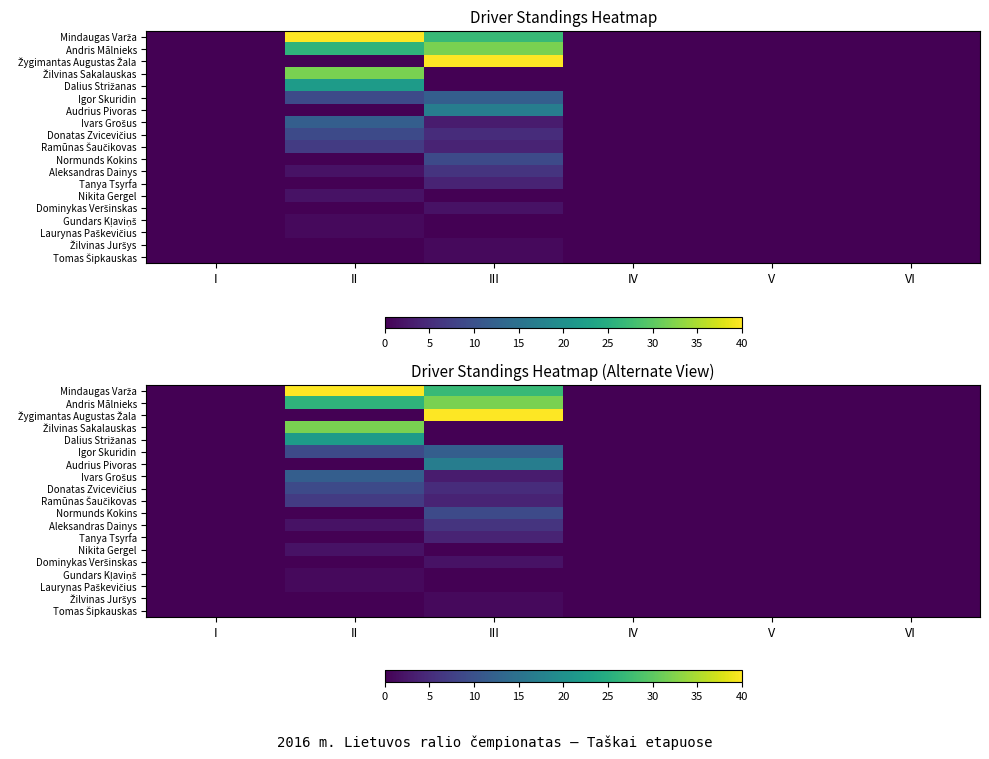

How many data points in Igor Skuridin are above 0?

2